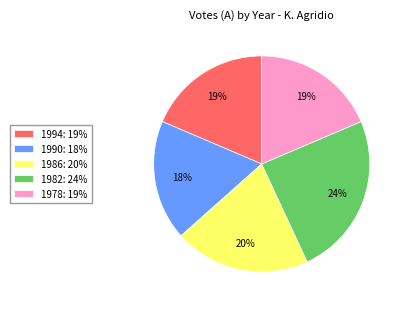

Is it true that 1978 is 19% of the pie?

True